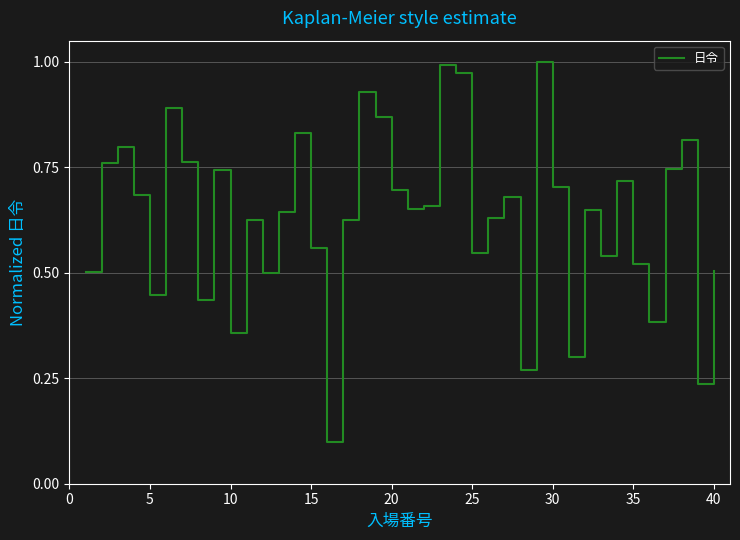

Is this an area chart (filled region under the line)?

No